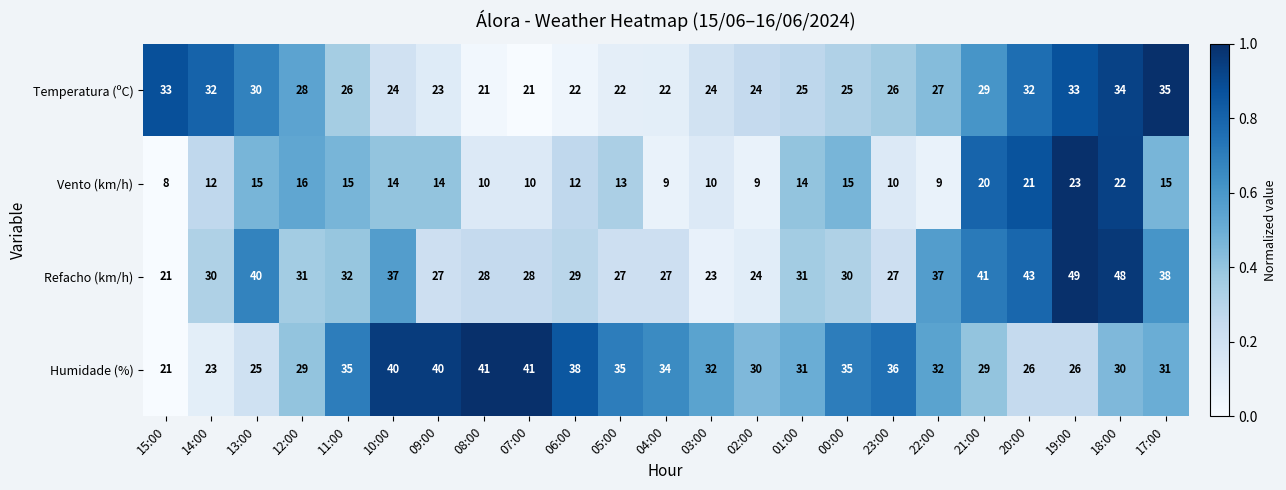

At which label does Vento (km/h) first exceed 14?

13:00